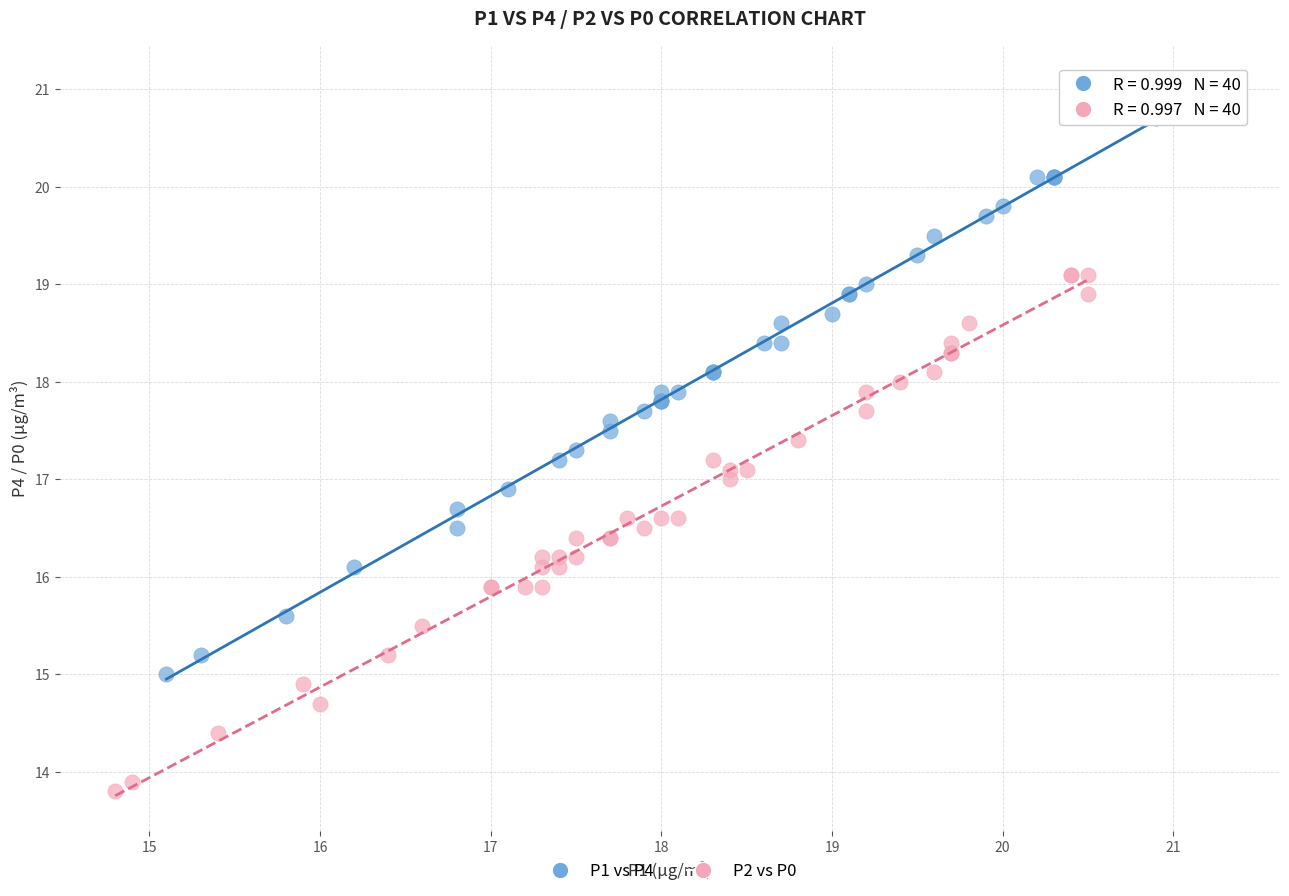

Which series contains the lowest Y value?

P2 vs P0